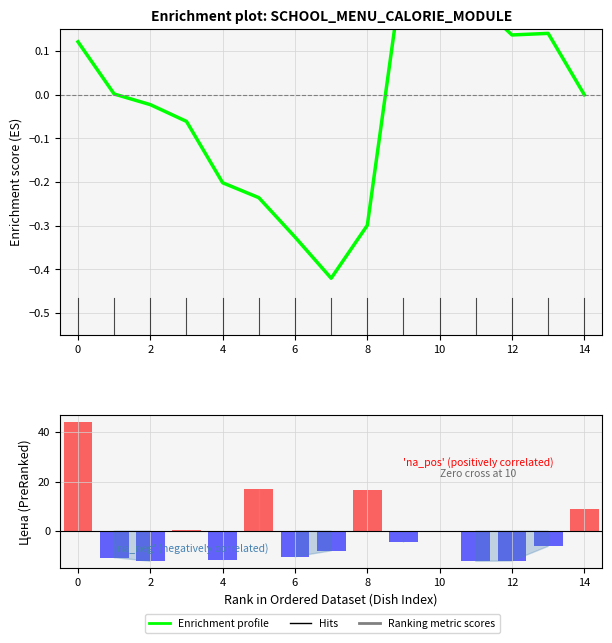

Are the bars horizontal?

No